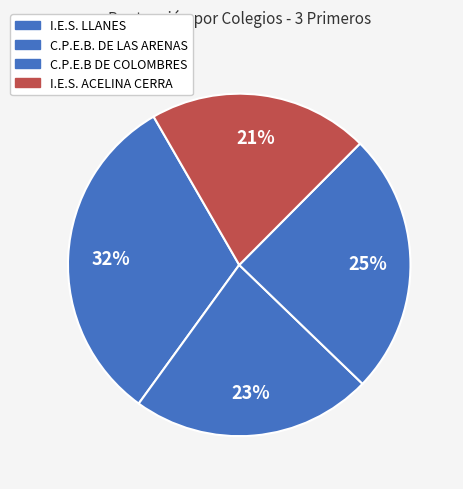

How many slices are in this pie chart?

4